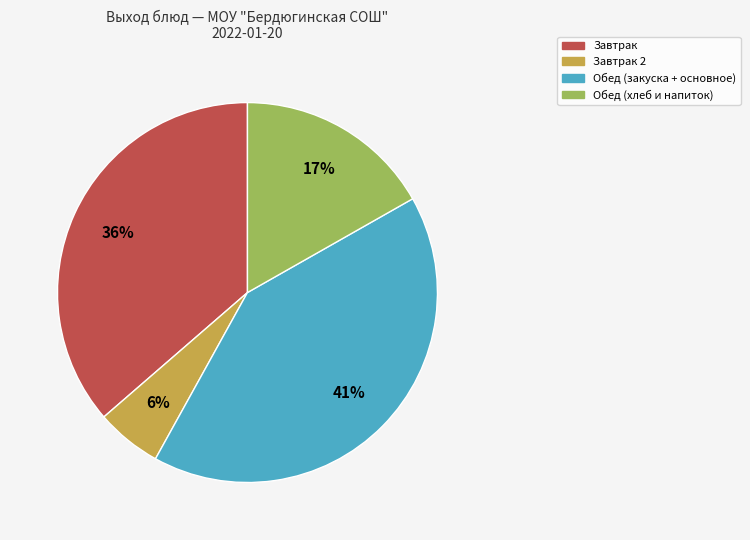

To the nearest percent, what is the average slice percentage?

25%